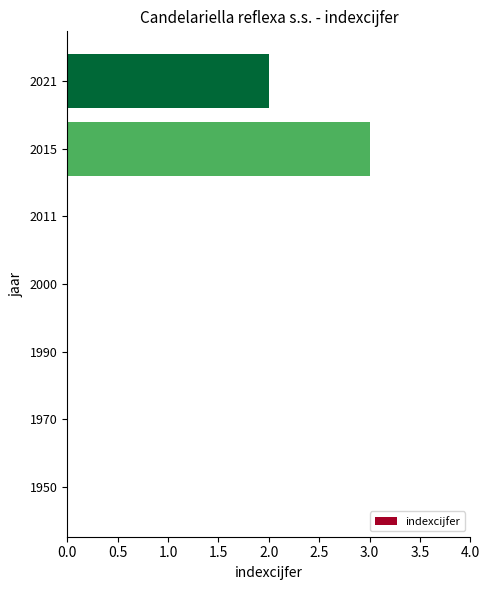

The chart shows a value of 0 at 2011. True or false?

True